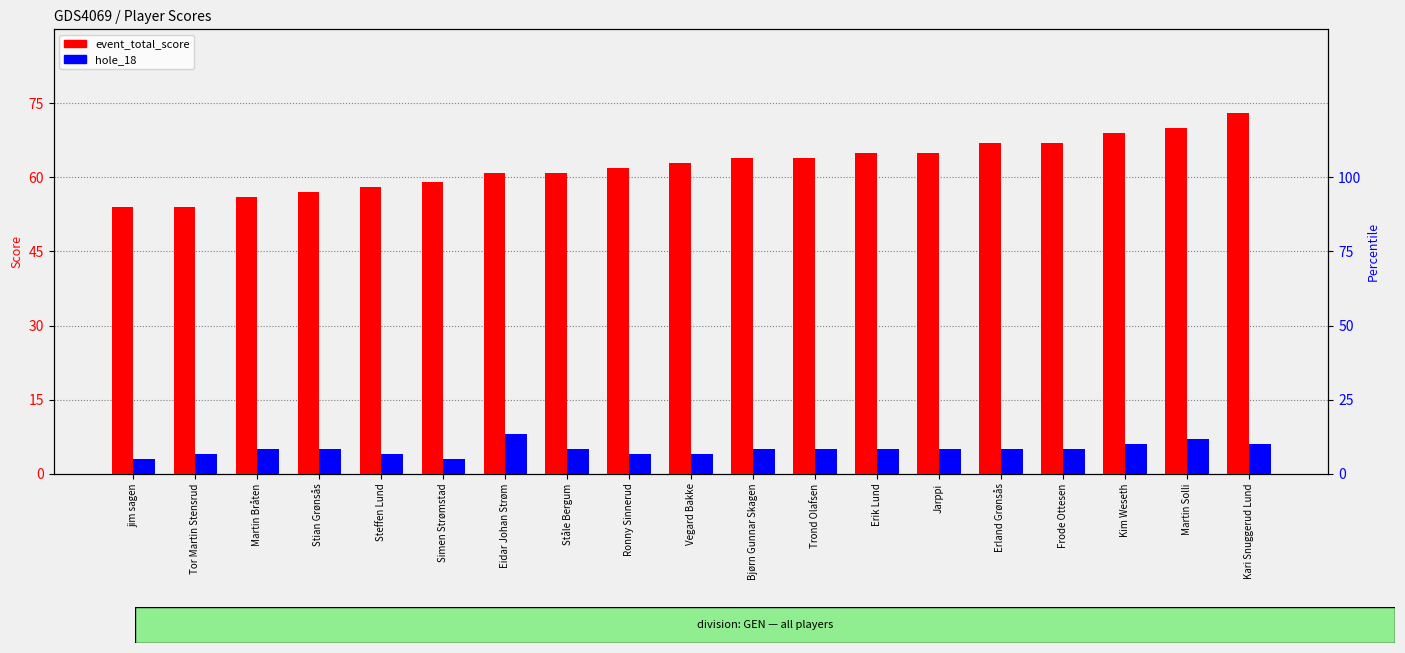

Count the number of data series in this chart.

2